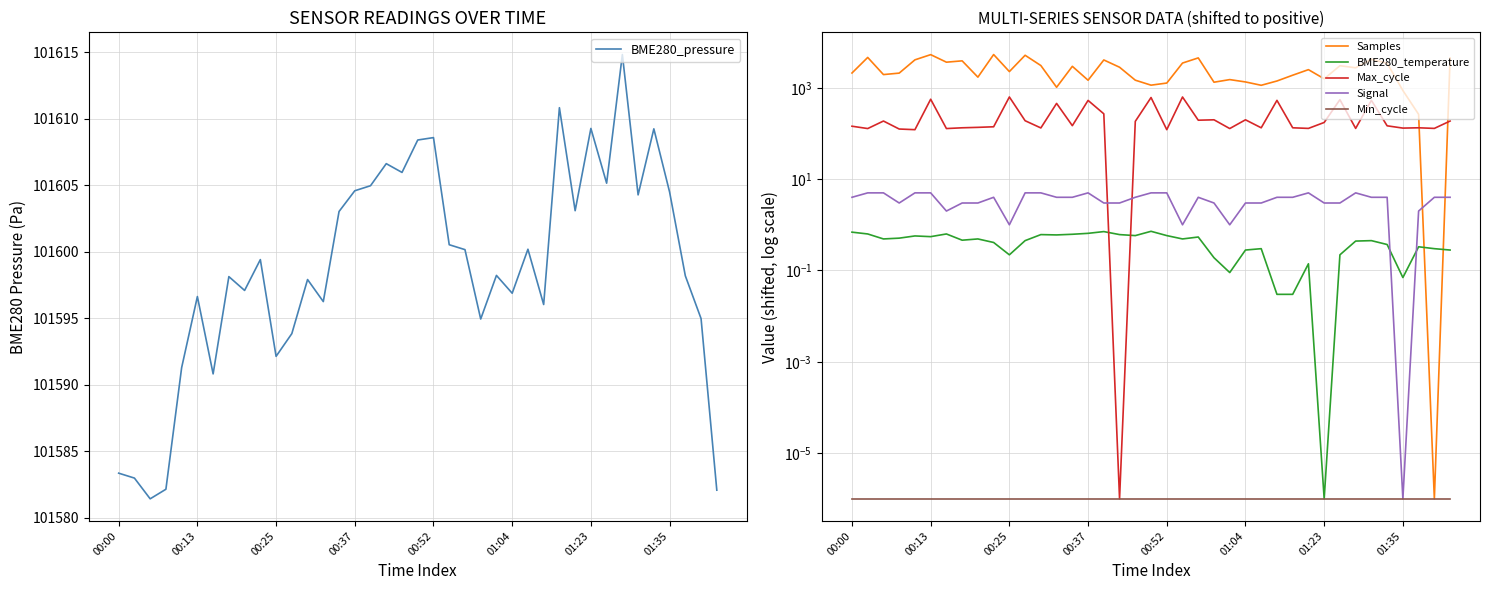

What is the lowest value of the BME280_pressure series?

101581.4